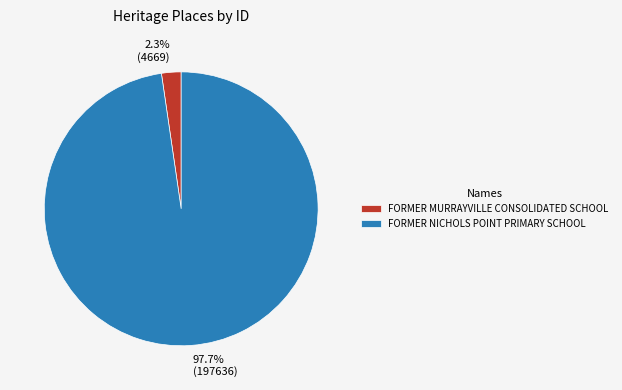

Is the sum of FORMER NICHOLS POINT PRIMARY SCHOOL and FORMER MURRAYVILLE CONSOLIDATED SCHOOL greater than half?

Yes